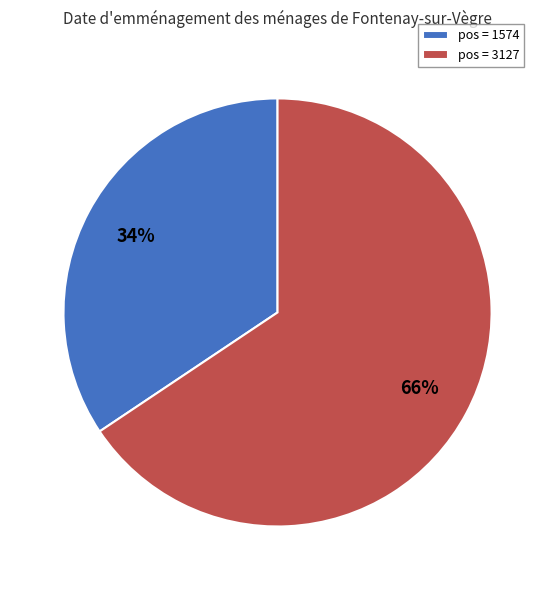

What is the ratio of the value at pos = 3127 to the value at pos = 1574?

1.9